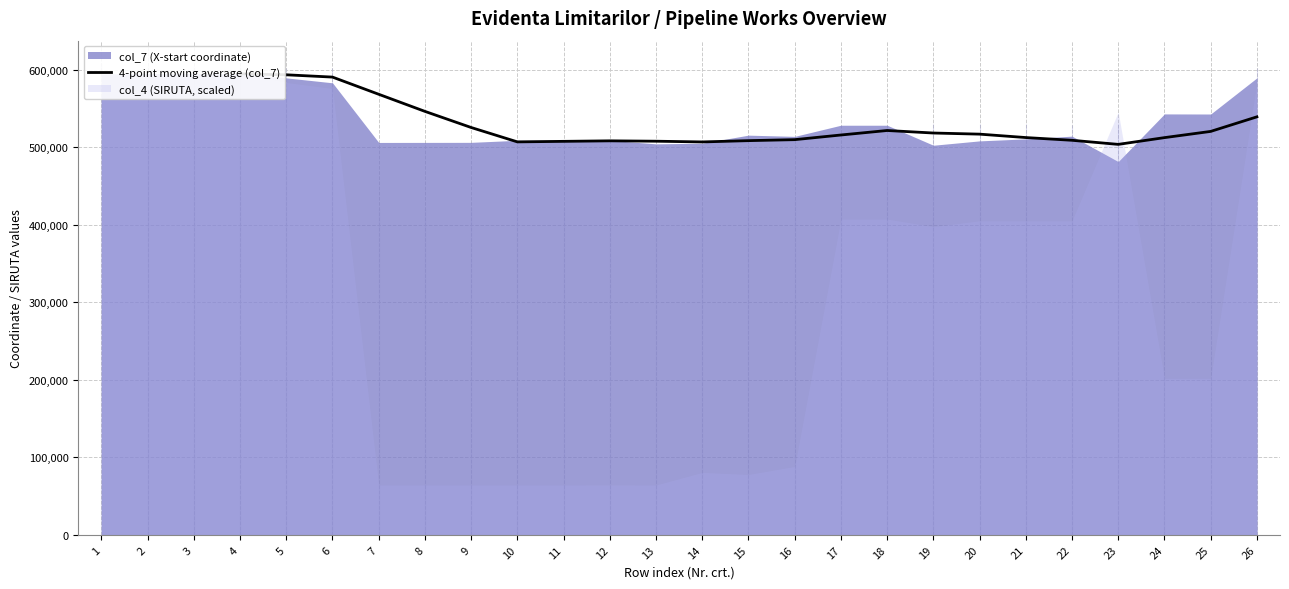

Which category has the highest value across all series?

4